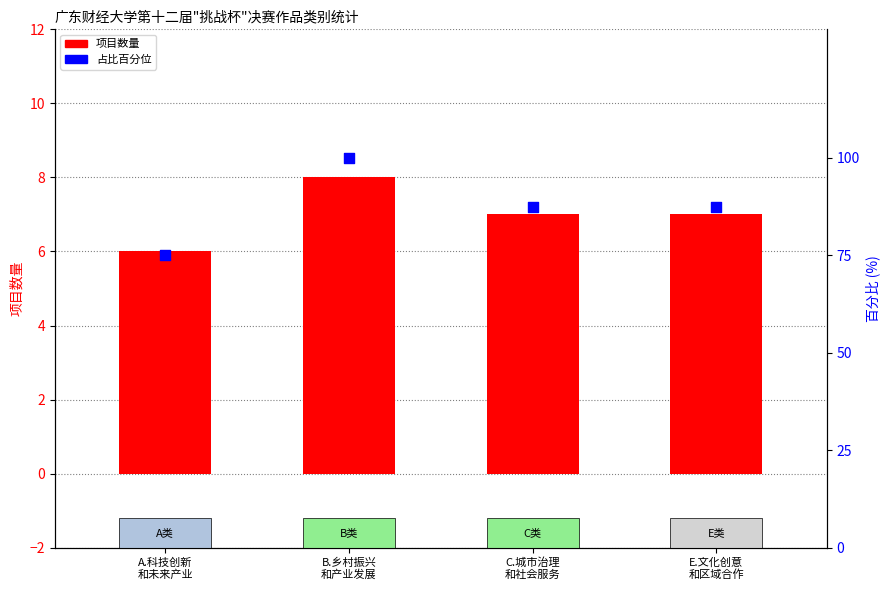

Which series reaches the maximum Y coordinate?

占比百分位